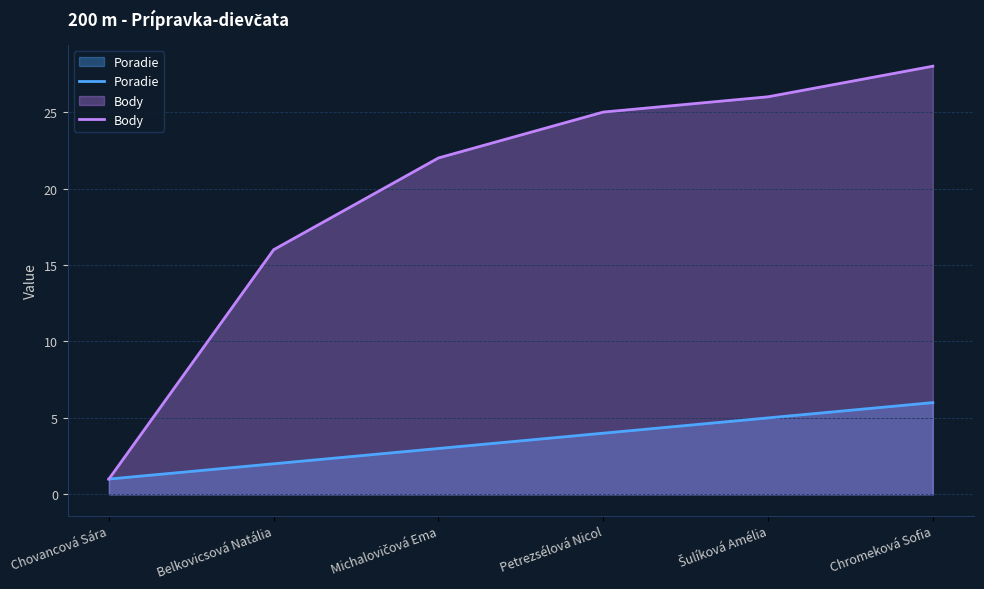

How many lines are shown in the chart?

2